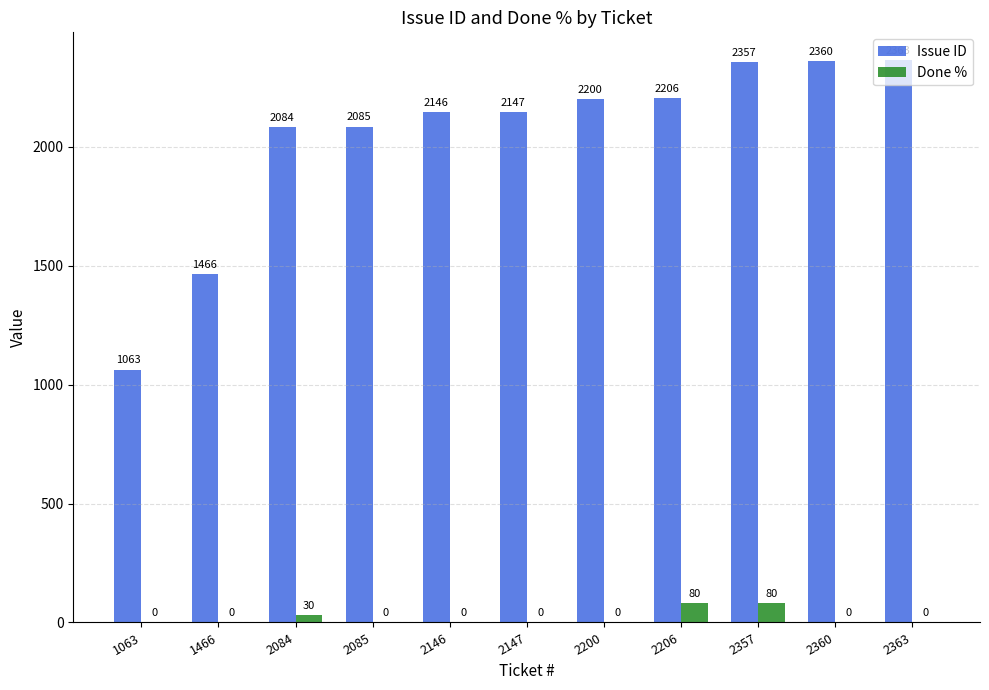

Reading left to right, list all the values displayed in this chart.

Issue ID: 1063=1063	1466=1466	2084=2084	2085=2085	2146=2146	2147=2147	2200=2200	2206=2206	2357=2357	2360=2360	2363=2363
Done %: 1063=0	1466=0	2084=30	2085=0	2146=0	2147=0	2200=0	2206=80	2357=80	2360=0	2363=0